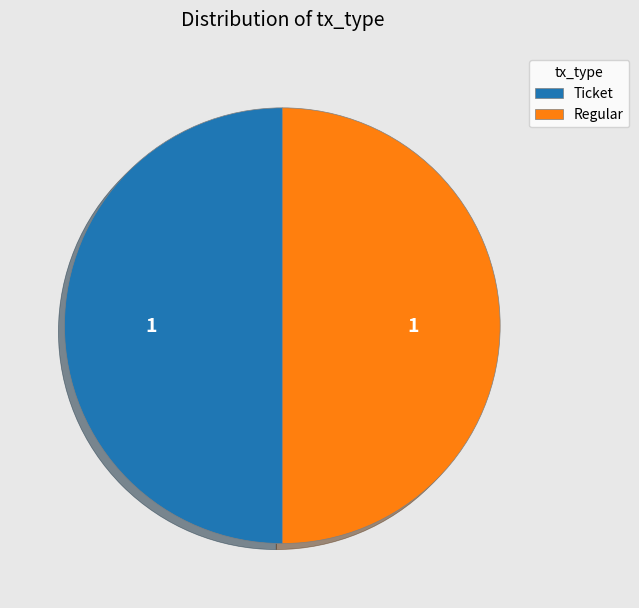

What is the ratio of the value at Regular to the value at Ticket?

1.0